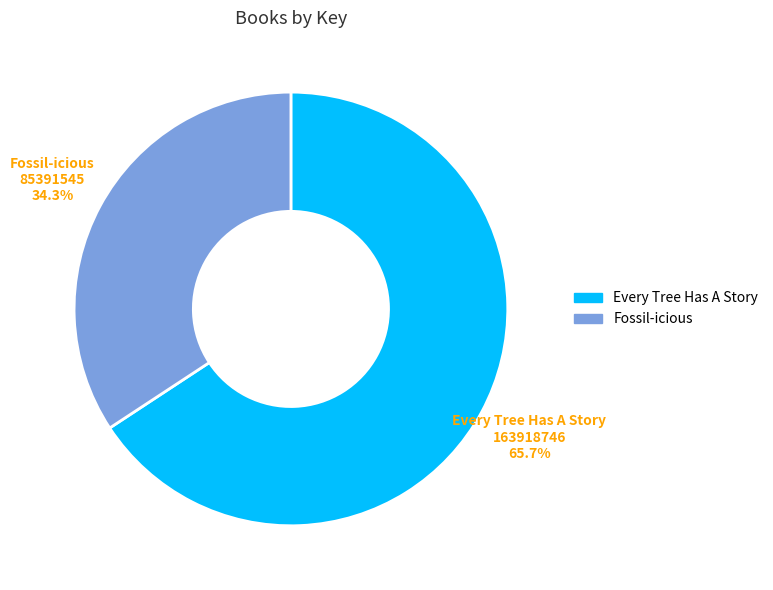

Between Fossil-icious and Every Tree Has A Story, which is larger?

Every Tree Has A Story